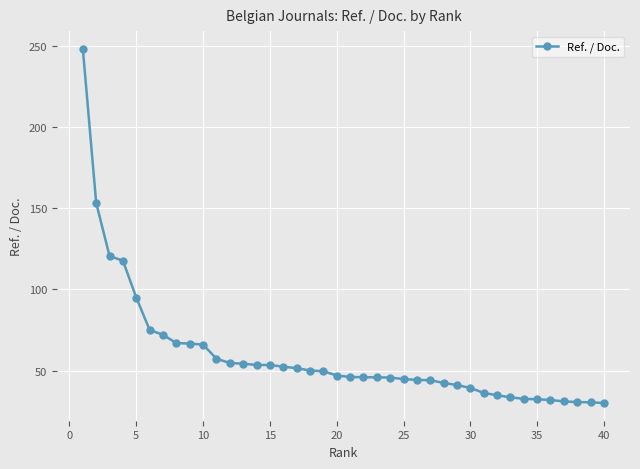

What is the difference between the maximum and minimum values?

217.9